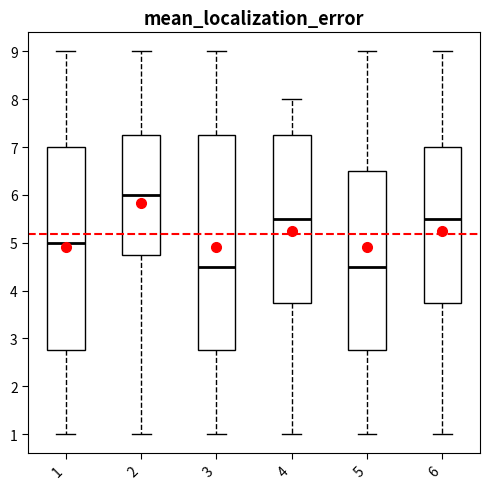

Reading left to right, transcribe this box plot: for each box, give where its median line is, the range the box spans, and where its two whiskers end, as read against the y-axis. The values are not printed on the chart, so give them approximately, as read against the axis.

1: median 5.0, box 2.8 to 7.0, whiskers 1.0 to 9.0
2: median 6.0, box 4.8 to 7.3, whiskers 1.0 to 9.0
3: median 4.5, box 2.8 to 7.3, whiskers 1.0 to 9.0
4: median 5.5, box 3.8 to 7.3, whiskers 1.0 to 8.0
5: median 4.5, box 2.8 to 6.5, whiskers 1.0 to 9.0
6: median 5.5, box 3.8 to 7.0, whiskers 1.0 to 9.0